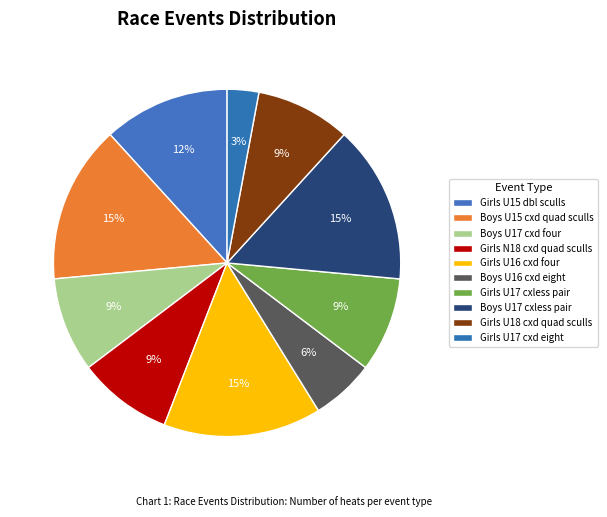

Rank the categories by value from highest to lowest.

Boys U15 coxed quad sculls, Girls U16 coxed four, Boys U17 coxless pair, Girls U15 double sculls, Boys U17 coxed four, Girls N18 coxed quad sculls, Girls U17 coxless pair, Girls U18 coxed quad sculls, Boys U16 coxed eight, Girls U17 coxed eight